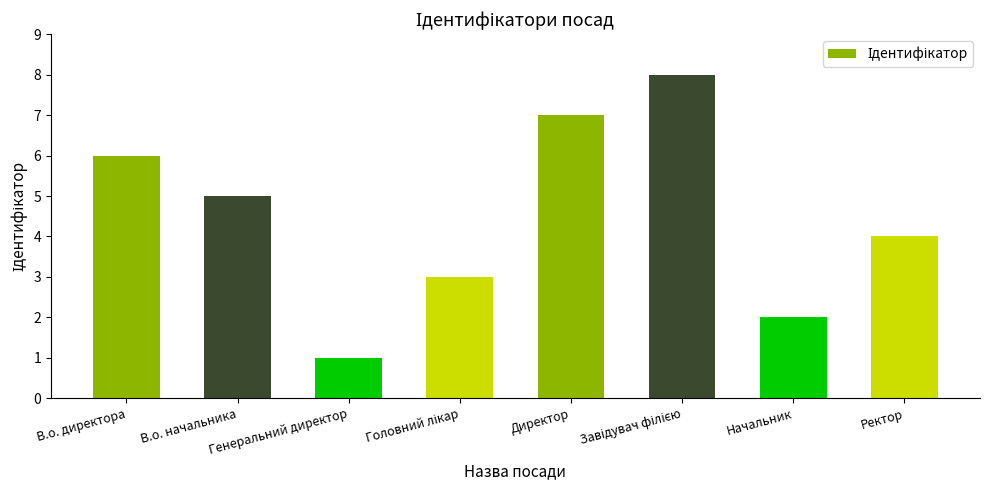

What is the difference between the values at Ректор and Начальник?

2